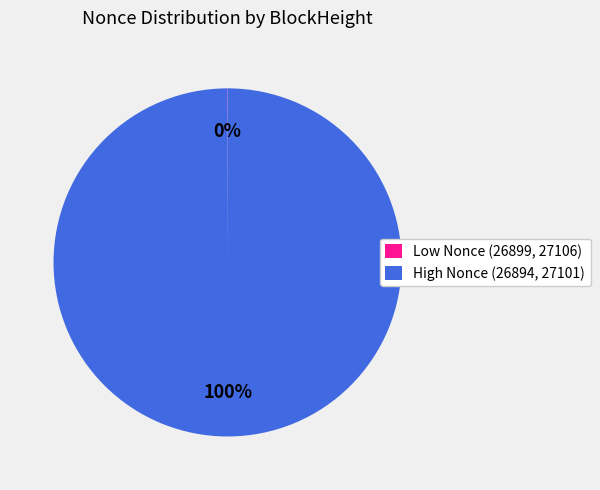

To the nearest percent, what is the difference between the largest and smallest slice percentages?

100%